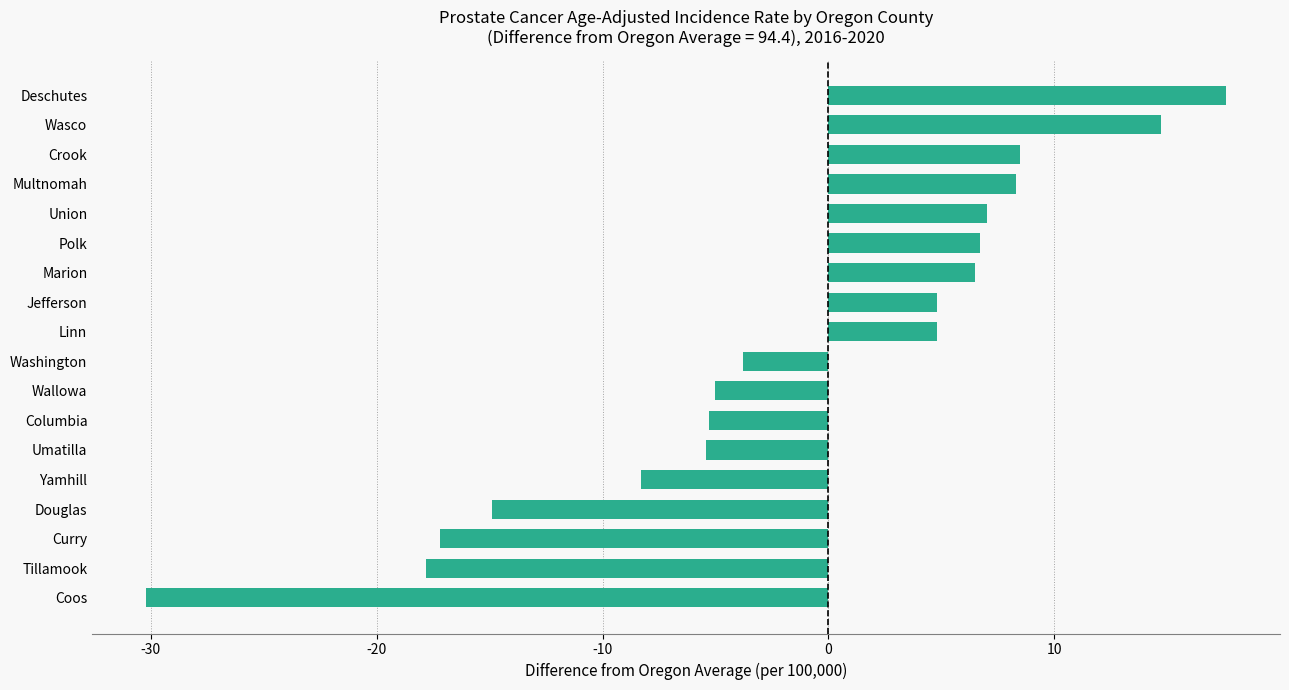

Between Multnomah and Jefferson, which is larger?

Multnomah